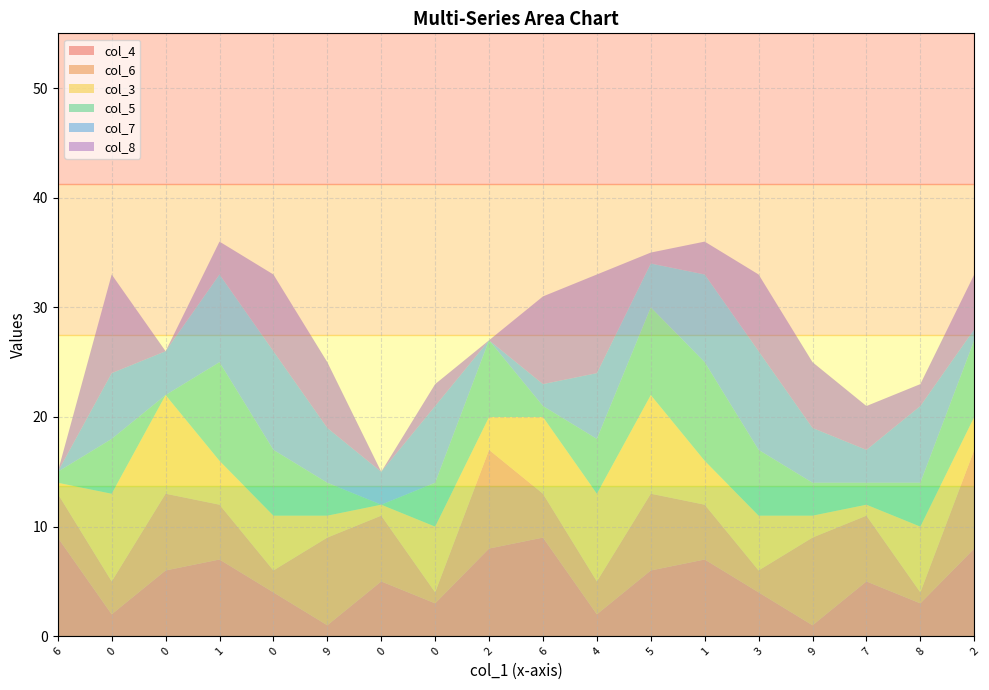

Reading right to left, transcribe all the data shown in this chart.

col_4: 2=8	8=3	7=5	9=1	3=4	1=7	5=6	4=2	6=9	2=8	0=3	0=5	9=1	0=4	1=7	0=6	0=2	6=9
col_6: 2=9	8=1	7=6	9=8	3=2	1=5	5=7	4=3	6=4	2=9	0=1	0=6	9=8	0=2	1=5	0=7	0=3	6=4
col_3: 2=3	8=6	7=1	9=2	3=5	1=4	5=9	4=8	6=7	2=3	0=6	0=1	9=2	0=5	1=4	0=9	0=8	6=1
col_5: 2=7	8=4	7=2	9=3	3=6	1=9	5=8	4=5	6=1	2=7	0=4	0=0	9=3	0=6	1=9	0=0	0=5	6=1
col_7: 2=1	8=7	7=3	9=5	3=9	1=8	5=4	4=6	6=2	2=0	0=7	0=3	9=5	0=9	1=8	0=4	0=6	6=0
col_8: 2=5	8=2	7=4	9=6	3=7	1=3	5=1	4=9	6=8	2=0	0=2	0=0	9=6	0=7	1=3	0=0	0=9	6=0